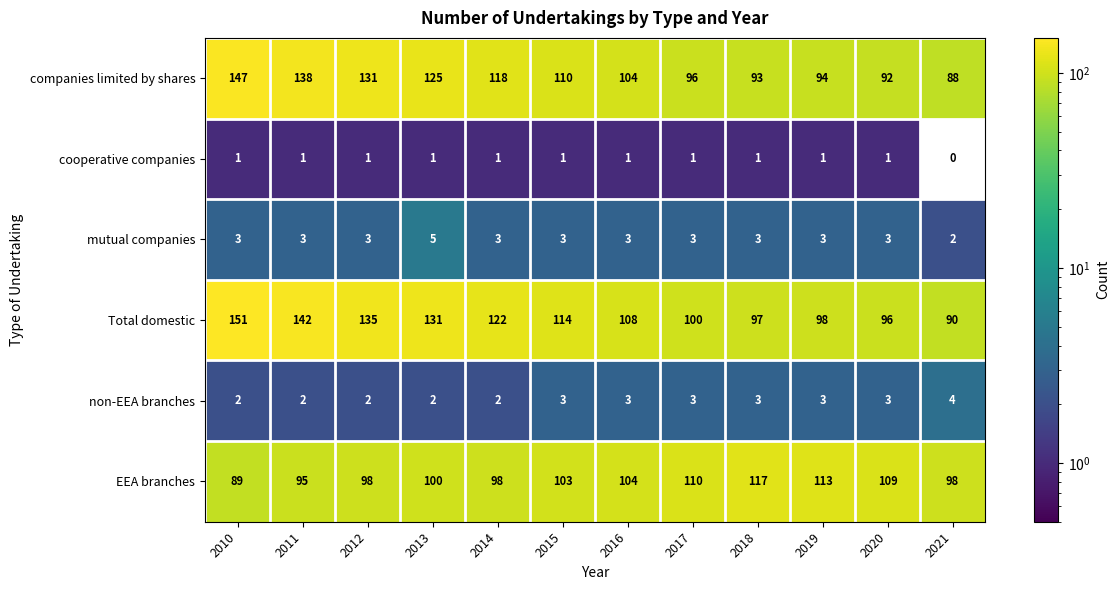

Is the value of EEA branches at 2014 greater than the value of mutual companies at 2019?

Yes